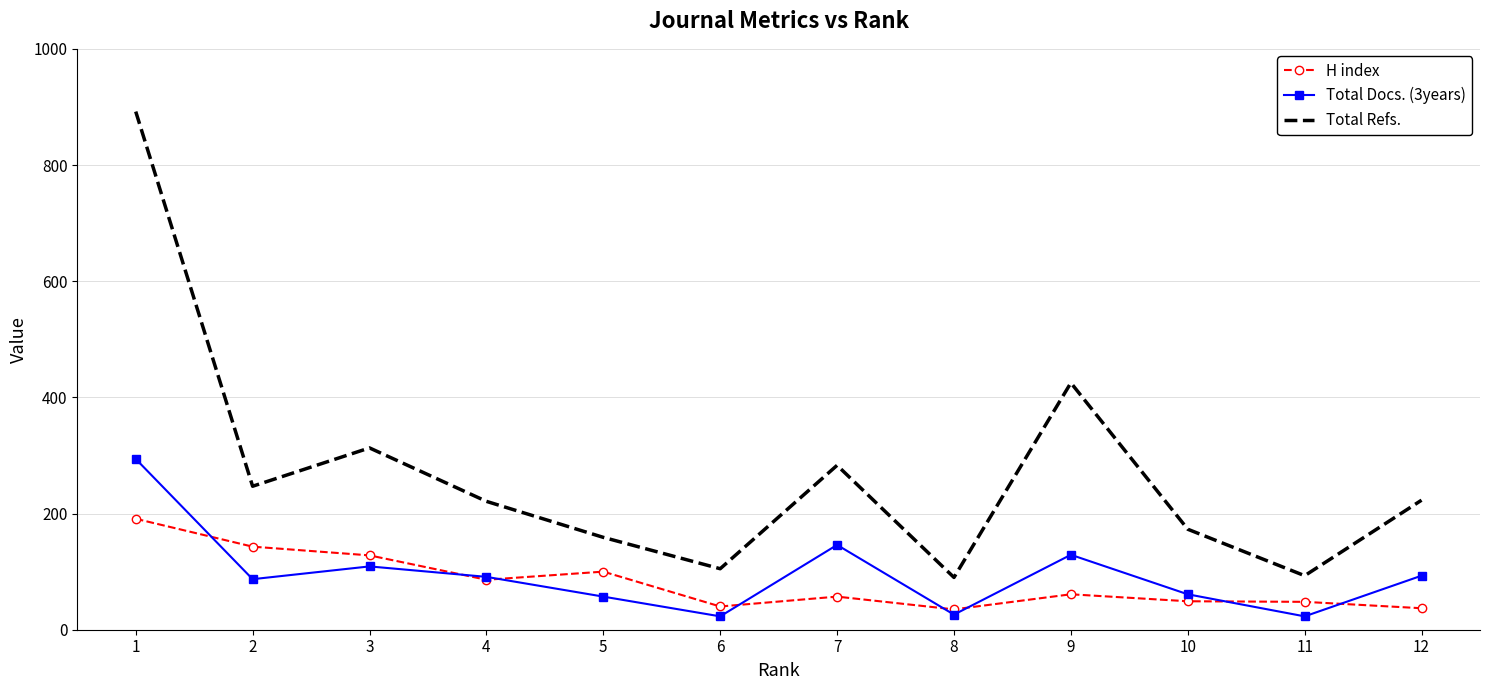

Rank the series by their maximum value, from highest to lowest.

Total Refs., Total Docs. (3years), H index